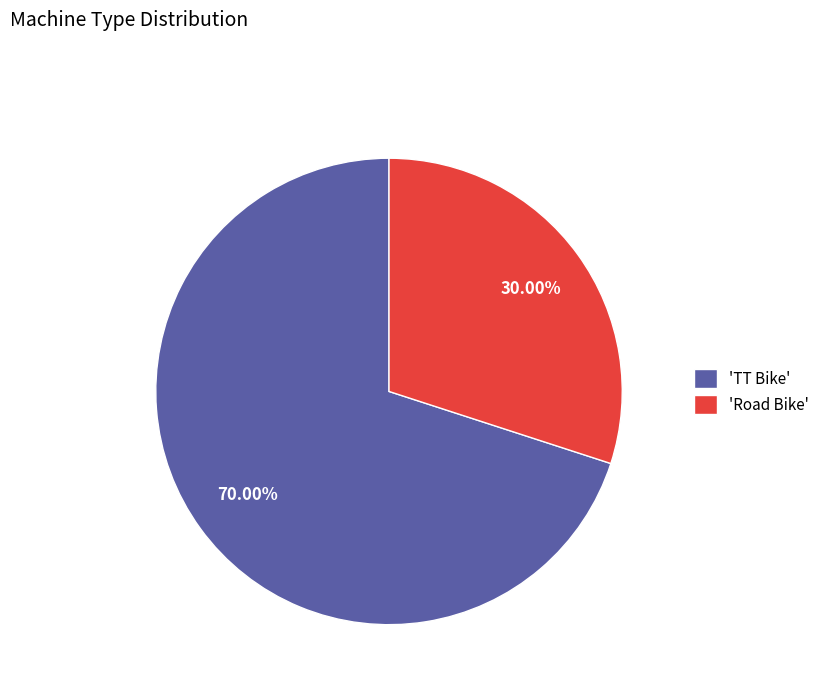

To the nearest percent, what is the average slice percentage?

50%